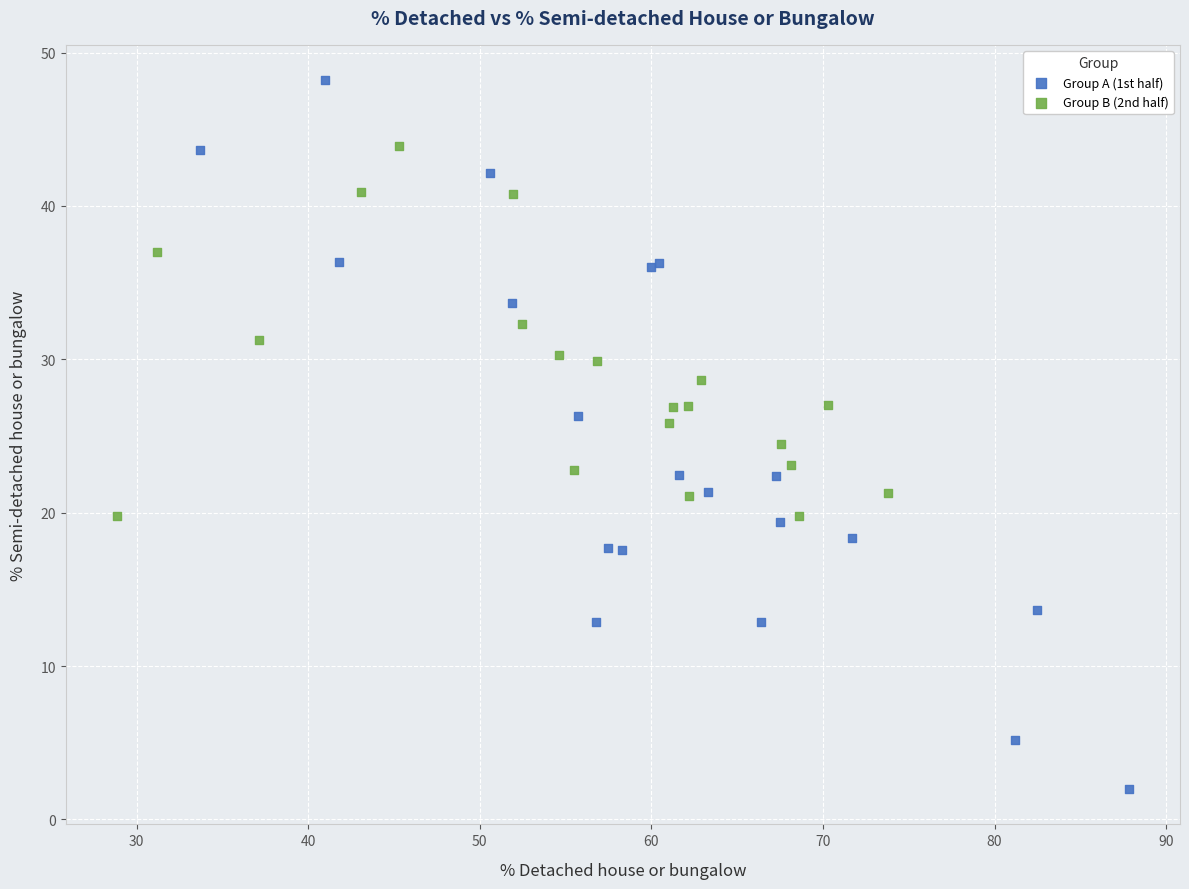

Which series contains the lowest Y value?

Group A (1st half)